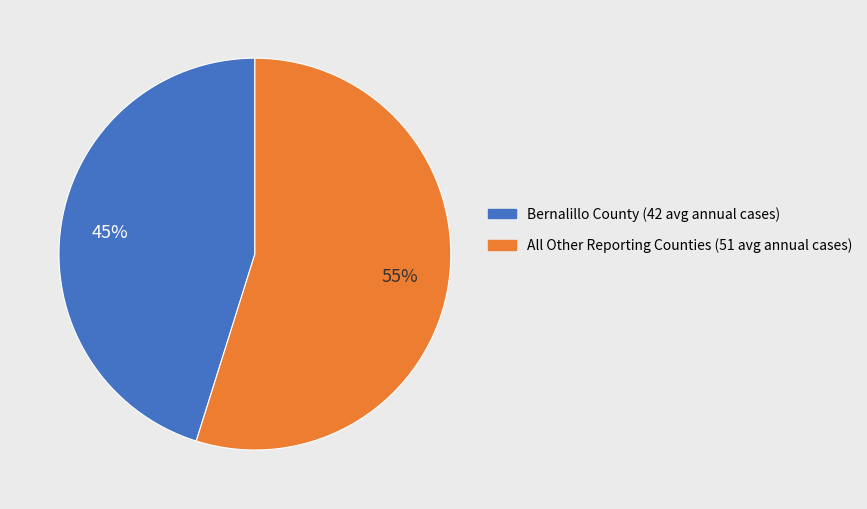

To the nearest percent, what is the difference between the largest and smallest slice percentages?

10%